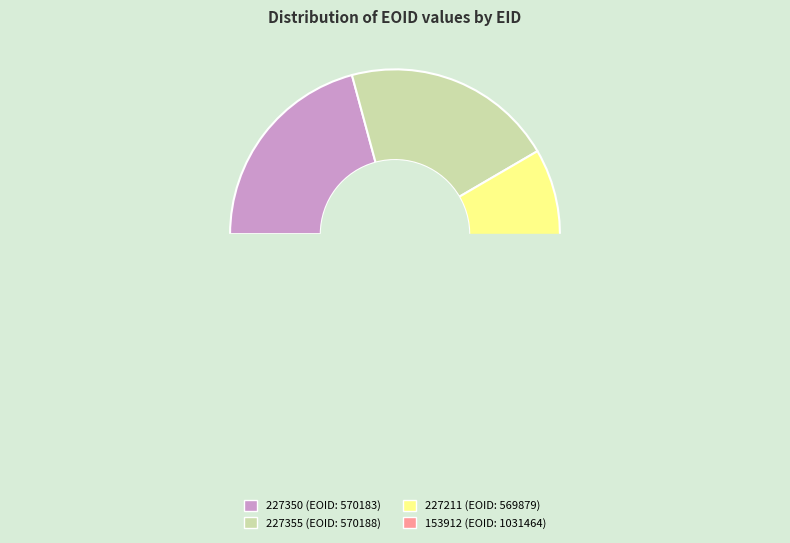

To the nearest percent, what portion does 227211 represent?

21%